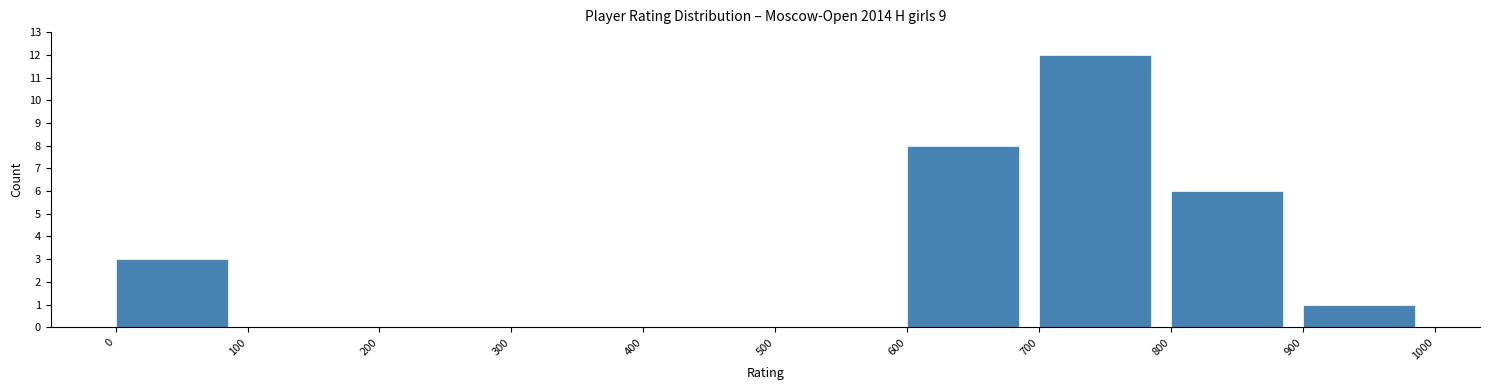

Which range on the x-axis has the tallest bar?

700 to 800